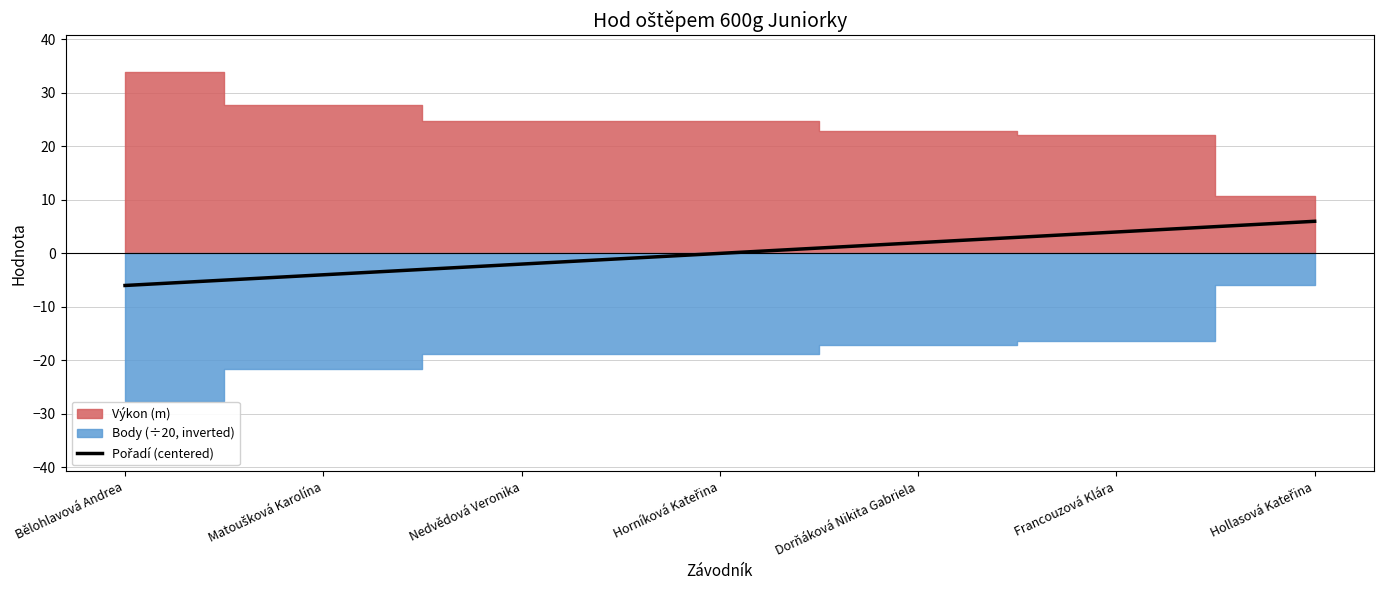

What is the difference between the values at Nedvědová Veronika and Hollasová Kateřina?

8